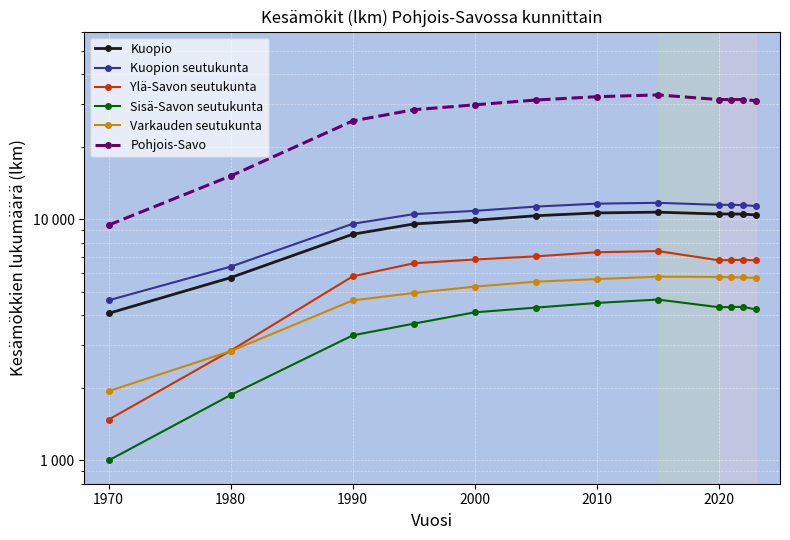

Rank the series at 2020 from highest to lowest value.

Pohjois-Savo, Kuopion seutukunta, Kuopio, Ylä-Savon seutukunta, Varkauden seutukunta, Sisä-Savon seutukunta